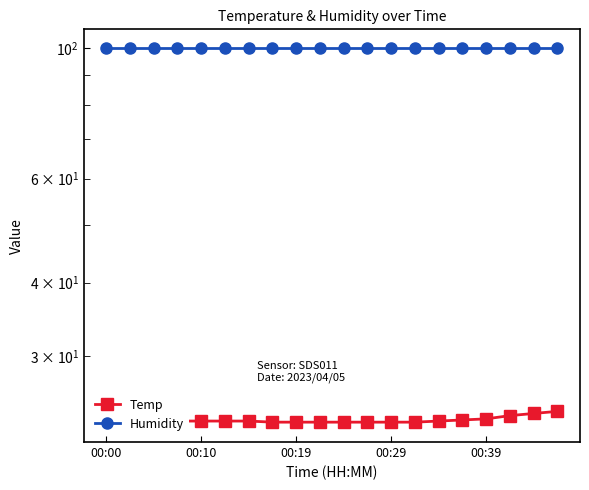

At how many categories does at least one series exceed 74?

20